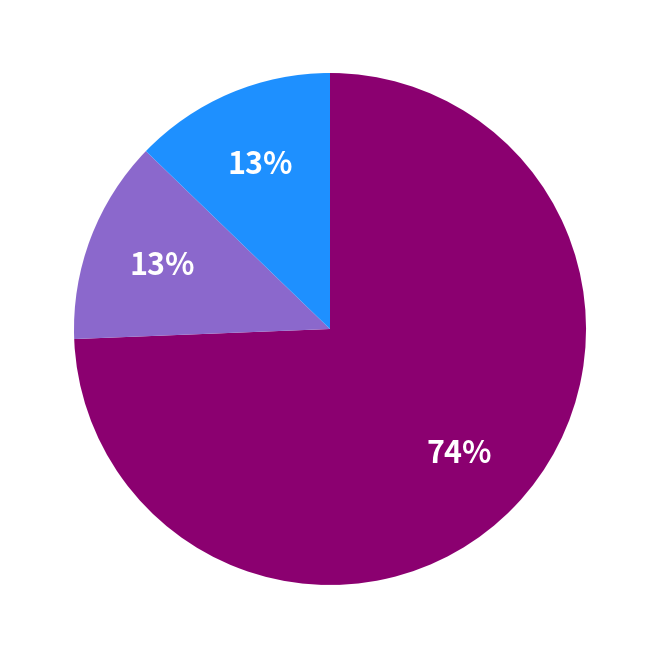

To the nearest percent, what is the average slice percentage?

33%